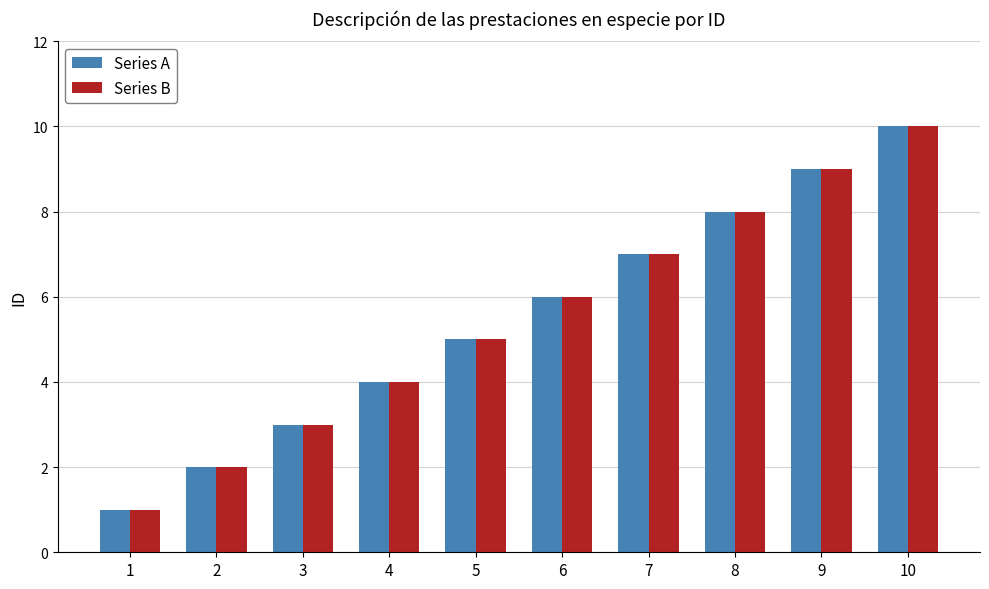

What is the greatest value displayed?

10